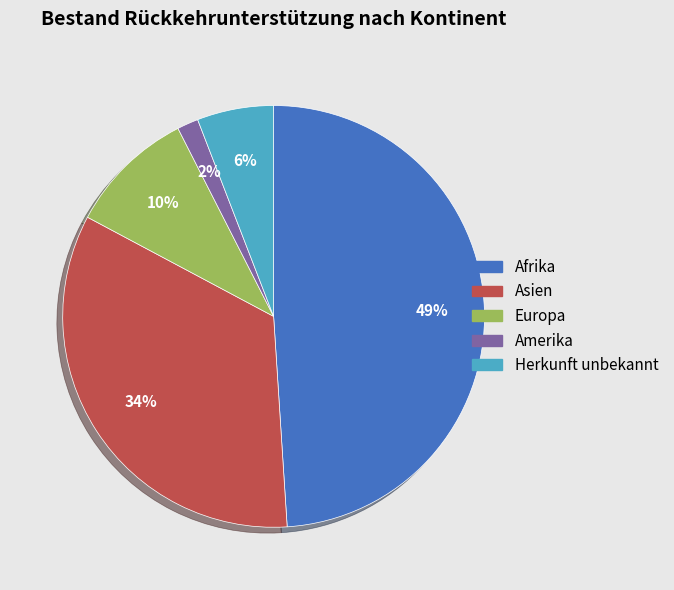

Is there a majority slice in this chart?

No